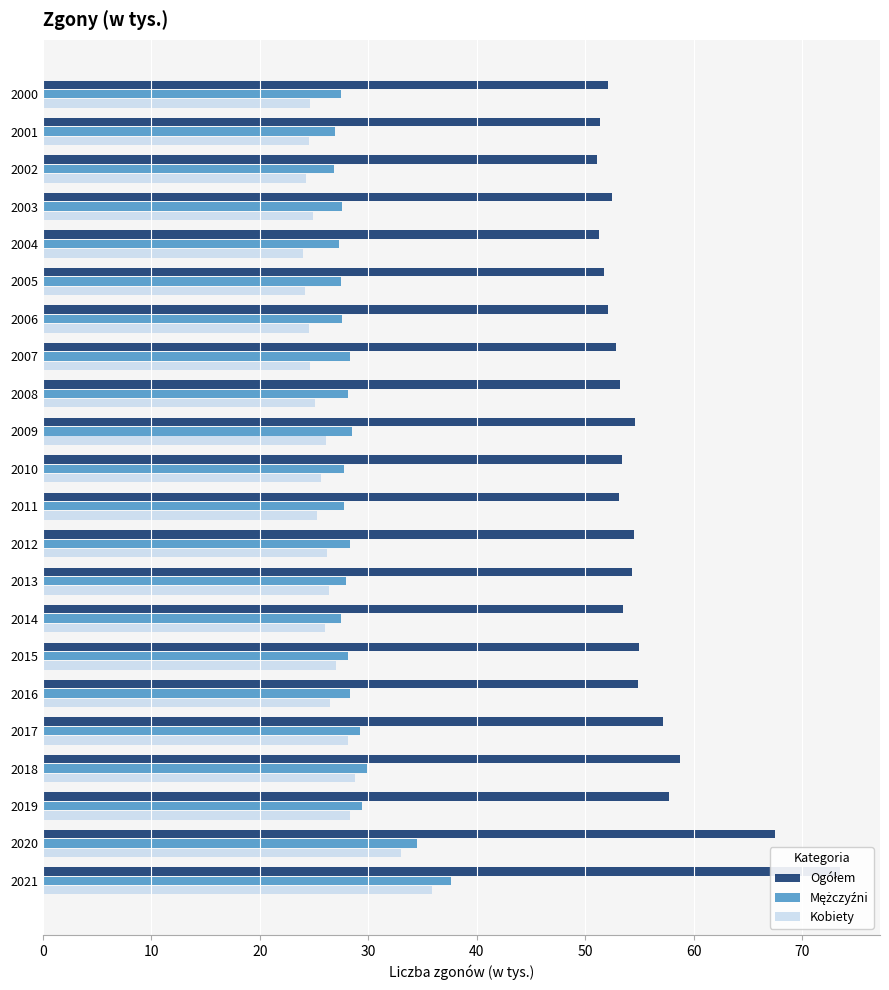

At how many categories does at least one series exceed 71?

1